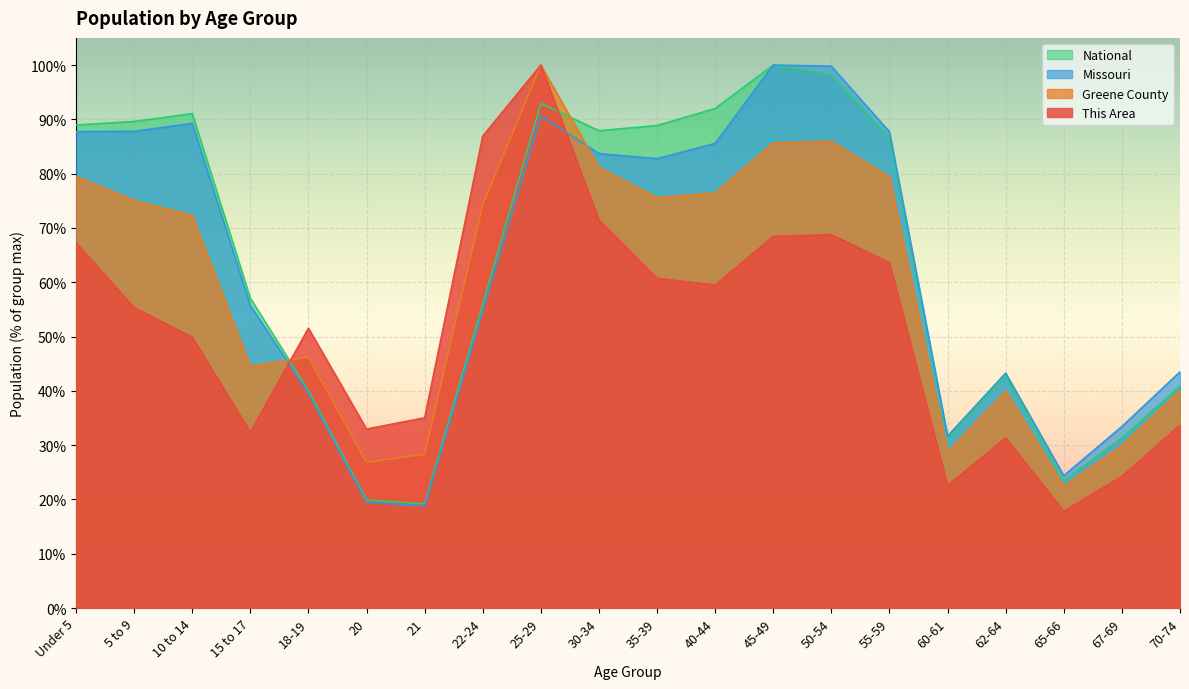

In This Area, how many points are higher than both neighbors (excluding endpoints)?

4